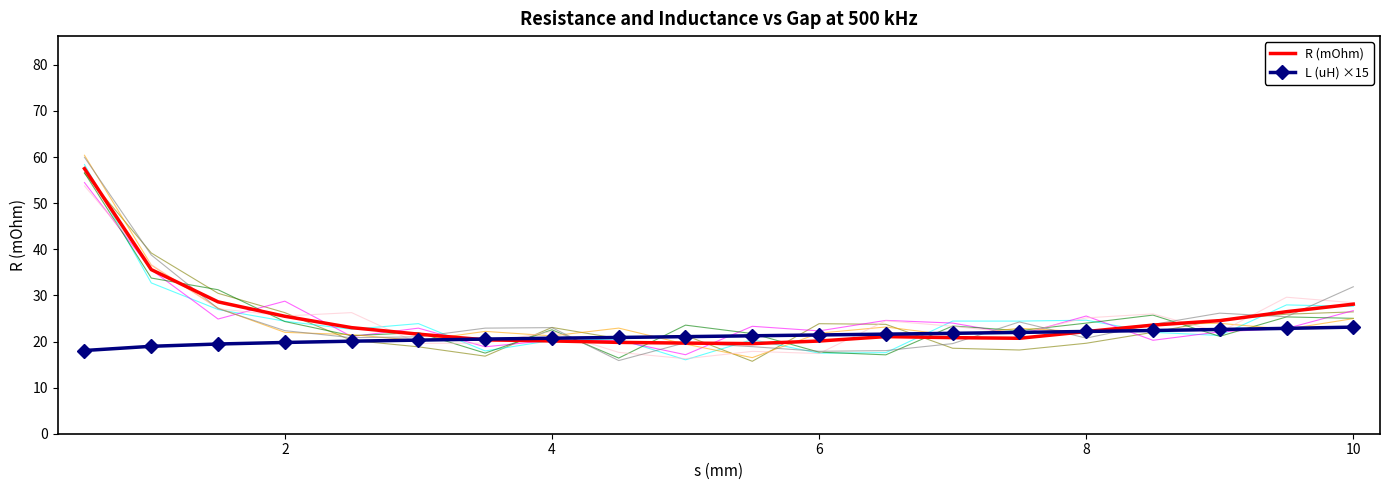

What is the maximum value for L (uH) ×15?

23.1